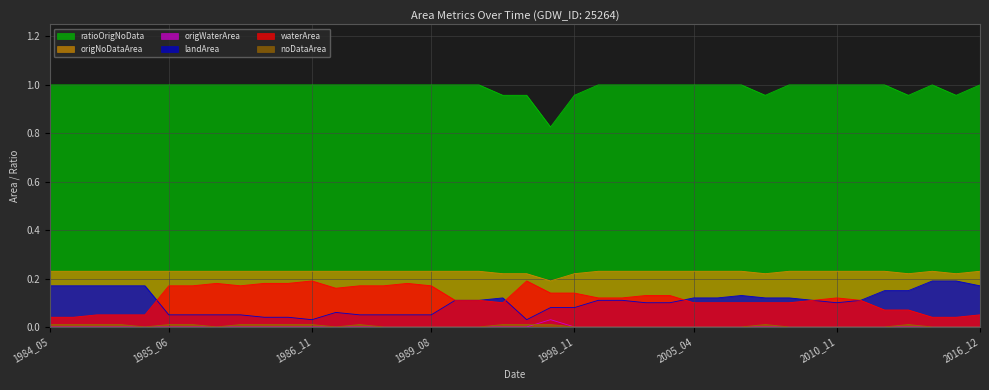

Which series has the widest spread of values?

ratioOrigNoData